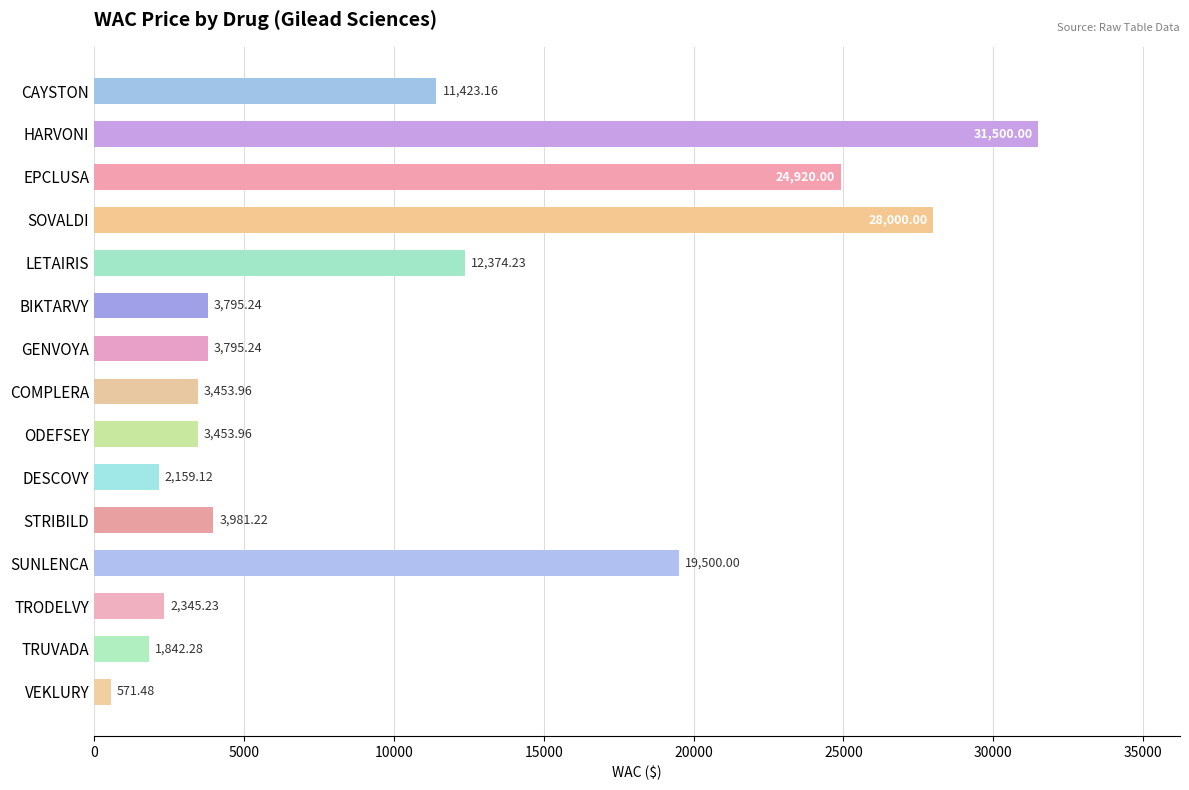

What is the difference between the maximum and minimum values?

30928.5